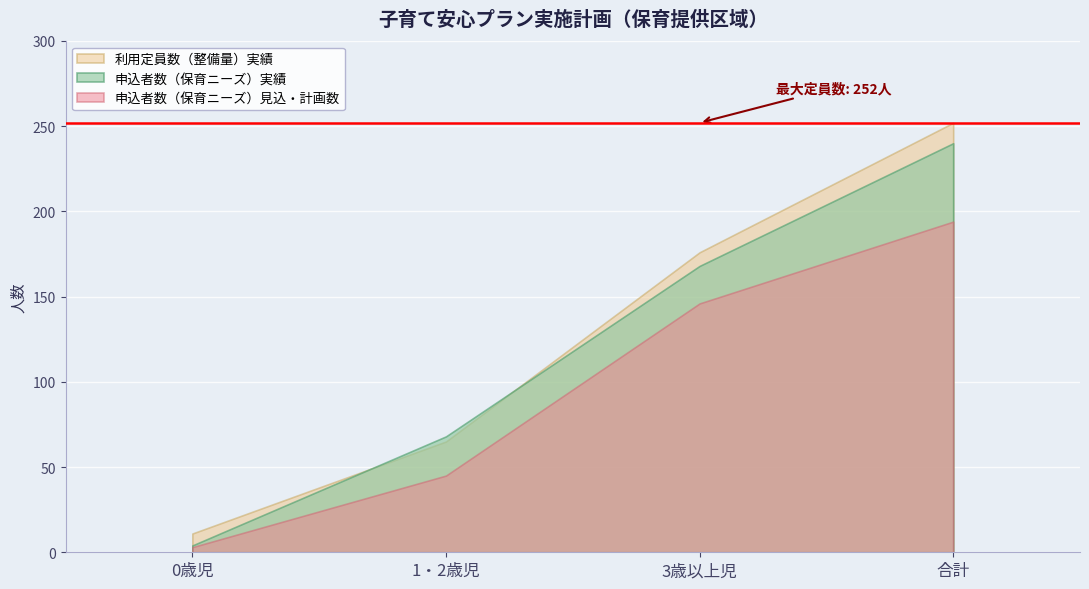

What is the minimum value shown in the chart?

3